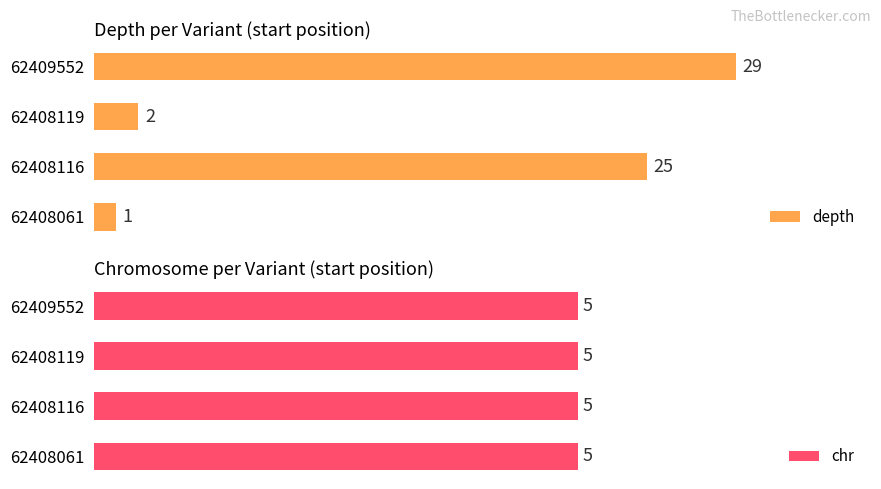

What are all the series names shown in the legend?

depth, chr